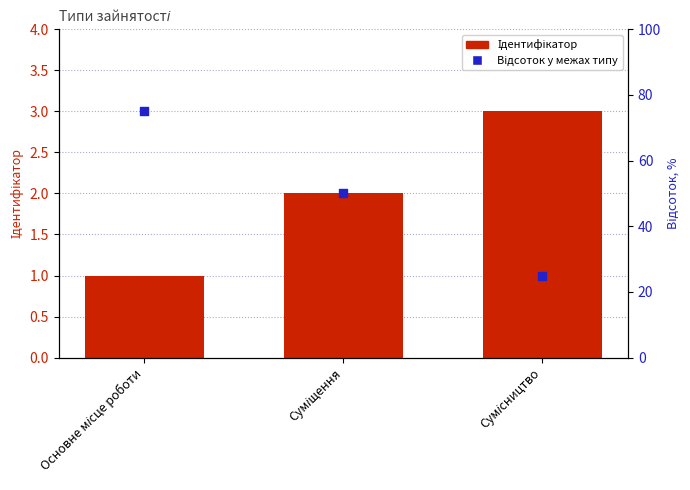

Which series has the largest total across all categories?

Відсоток у межах типу